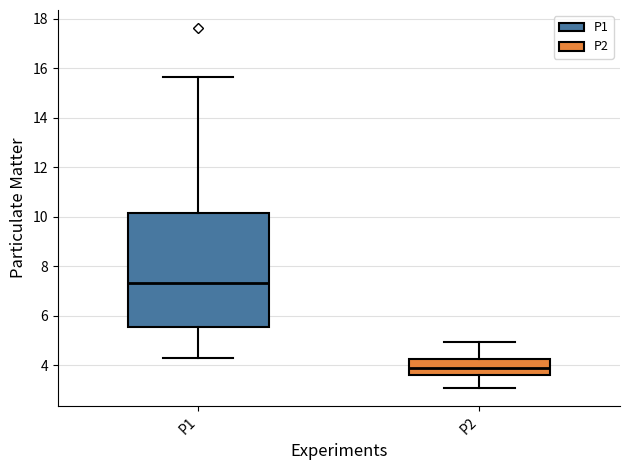

Which box is the tallest, from its lower edge to its upper edge?

P1